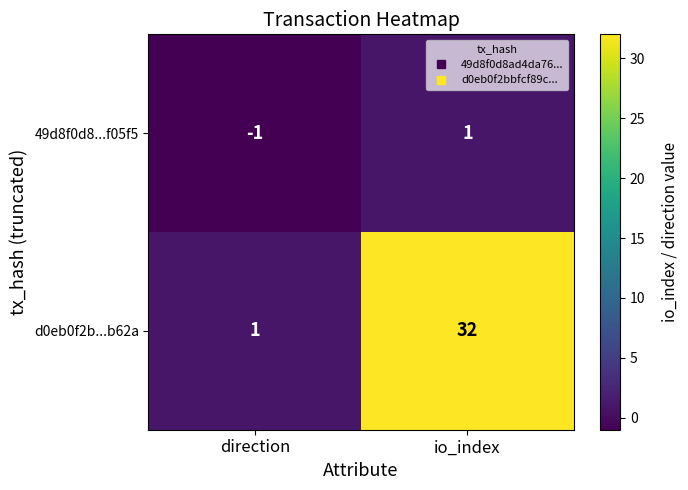

What is the spread (max minus min) of values at direction?

2